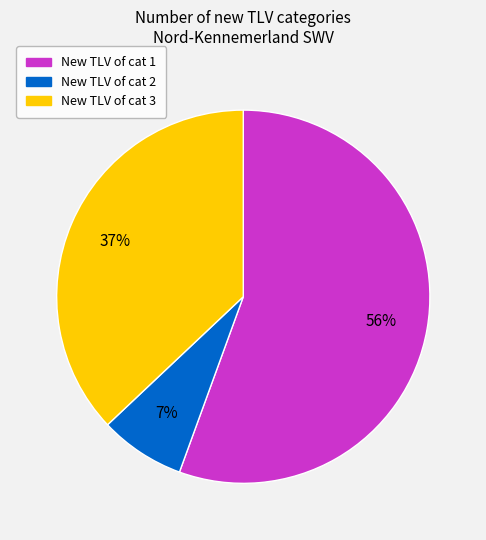

Is there any slice that represents more than half of the pie?

Yes